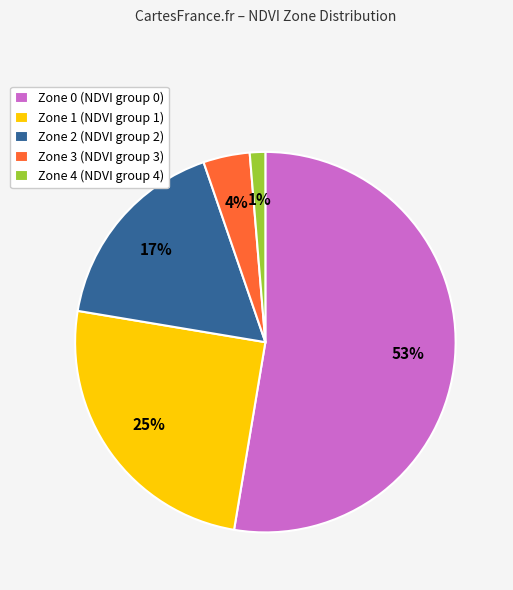

Which slice represents more than half of the pie?

Zone 0